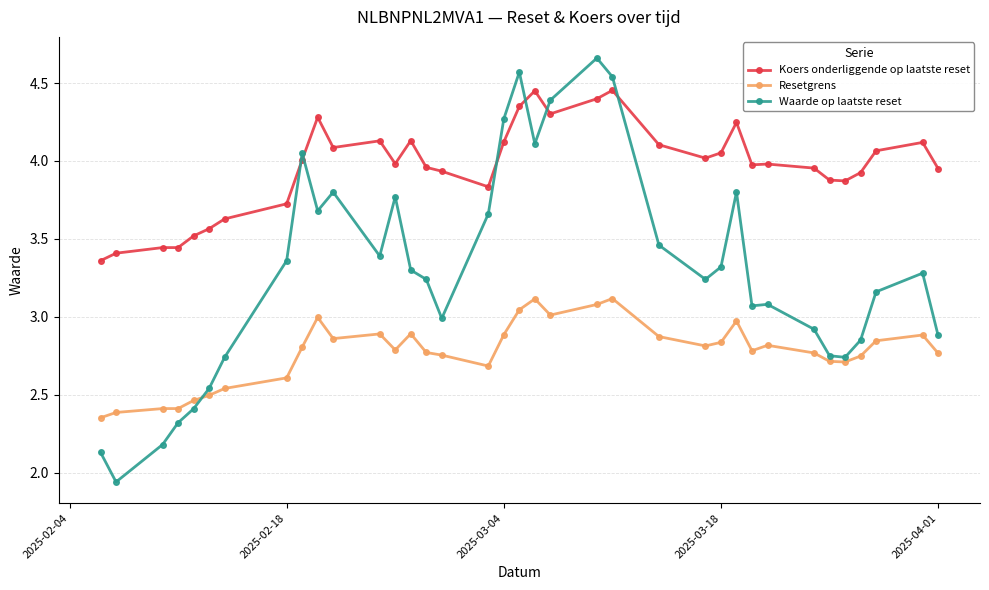

What is the difference between the maximum and minimum values in the Koers onderliggende op laatste reset series?

1.1